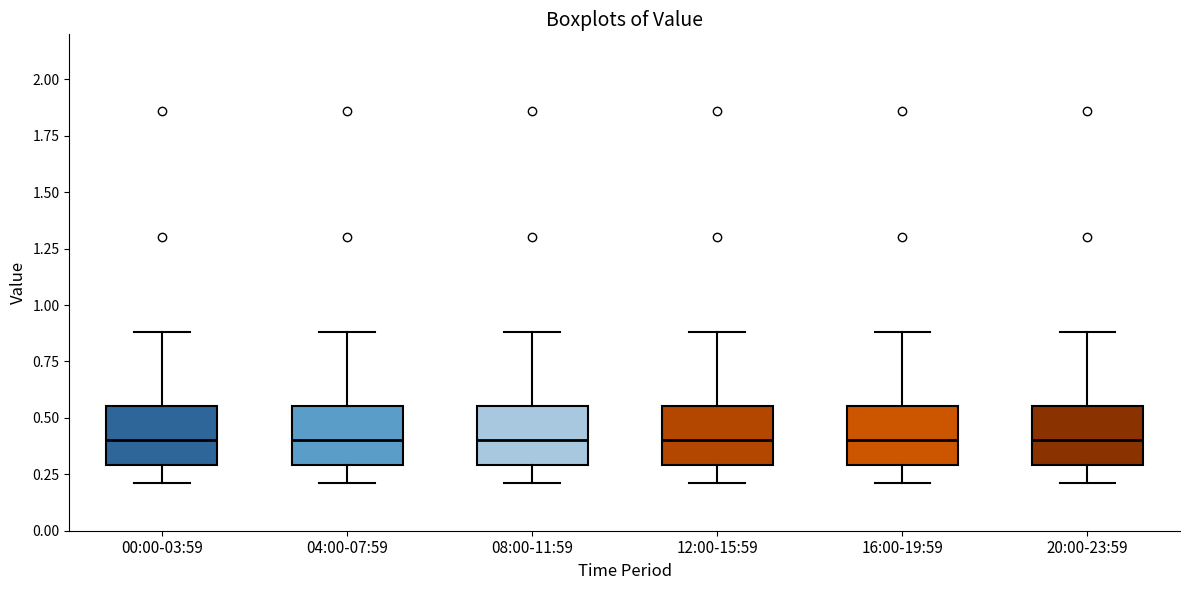

Reading left to right, read every box against the y-axis: the position of its median line, the range the box covers, and the ends of its whiskers. The values are not printed on the chart, so give them approximately, as read against the axis.

00:00-03:59: median 0.40, box 0.30 to 0.55, whiskers 0.20 to 0.90
04:00-07:59: median 0.40, box 0.30 to 0.55, whiskers 0.20 to 0.90
08:00-11:59: median 0.40, box 0.30 to 0.55, whiskers 0.20 to 0.90
12:00-15:59: median 0.40, box 0.30 to 0.55, whiskers 0.20 to 0.90
16:00-19:59: median 0.40, box 0.30 to 0.55, whiskers 0.20 to 0.90
20:00-23:59: median 0.40, box 0.30 to 0.55, whiskers 0.20 to 0.90